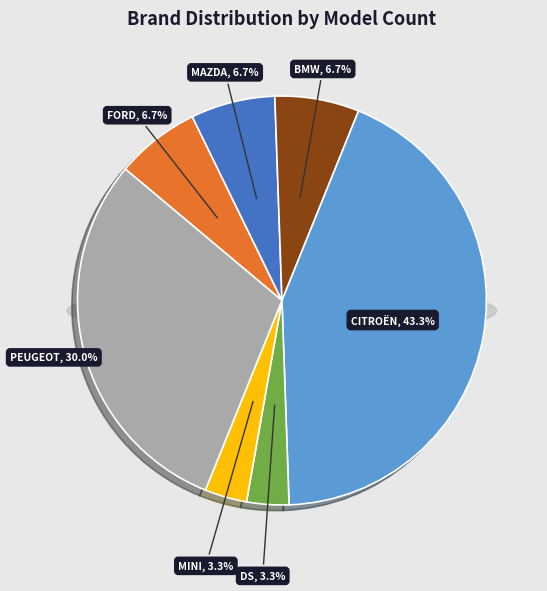

What portion of the pie excludes MAZDA?

93.3%